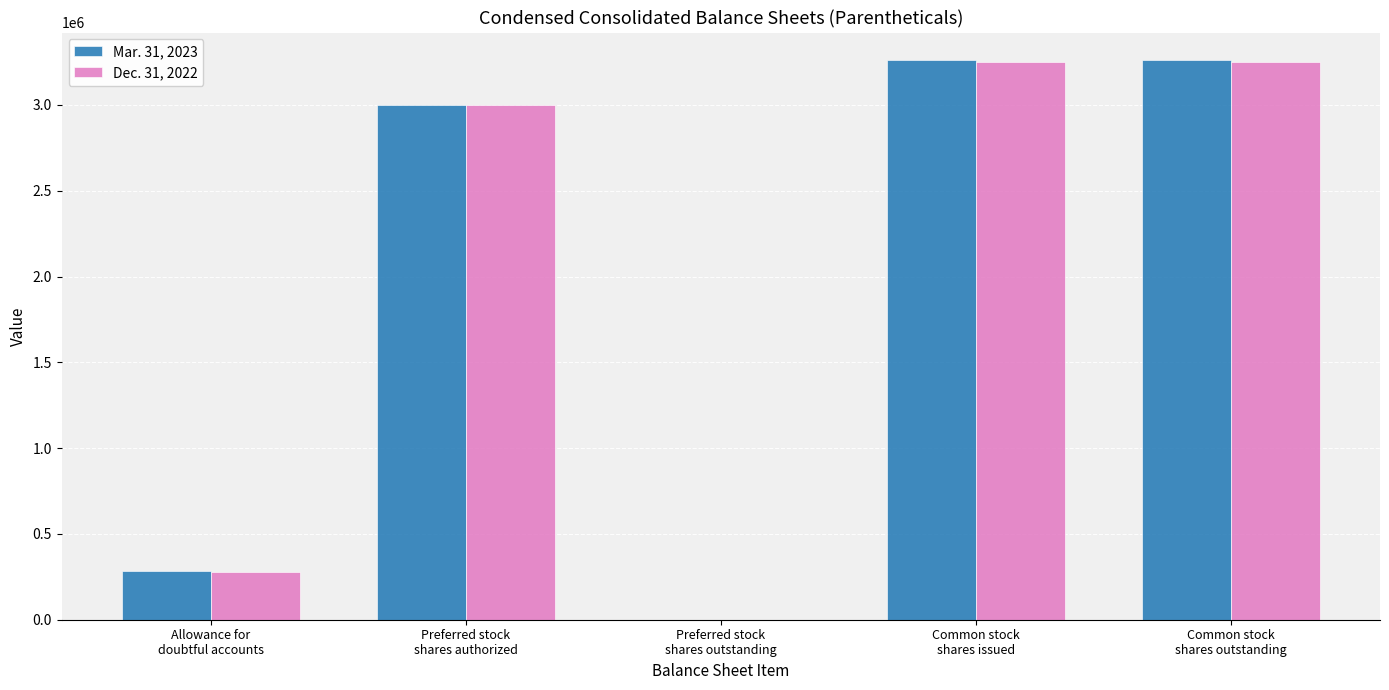

The Dec. 31, 2022 series shows 3247937 at Common stock
shares issued. True or false?

True